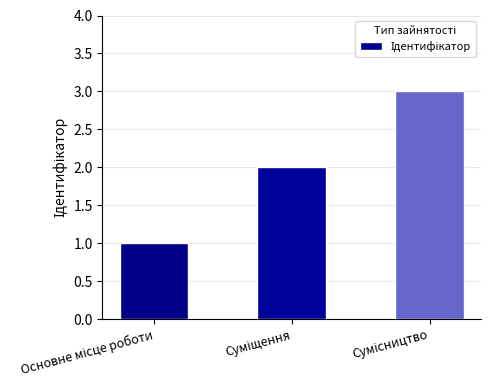

What is the maximum value shown in the chart?

3